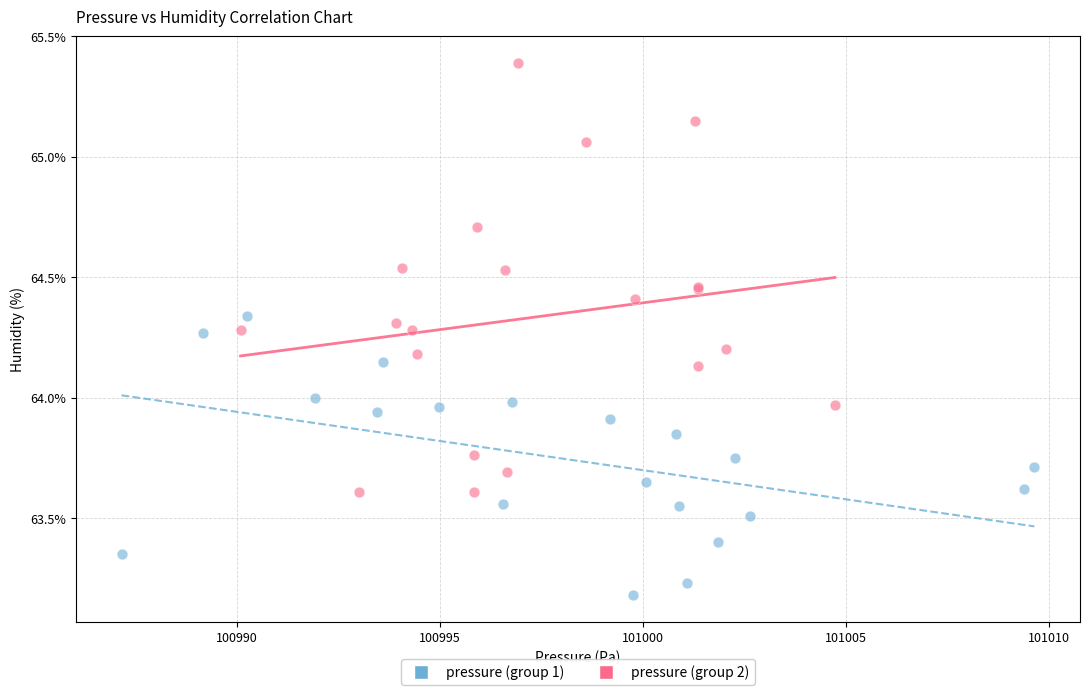

Which series reaches the minimum Y coordinate?

pressure (group 1)